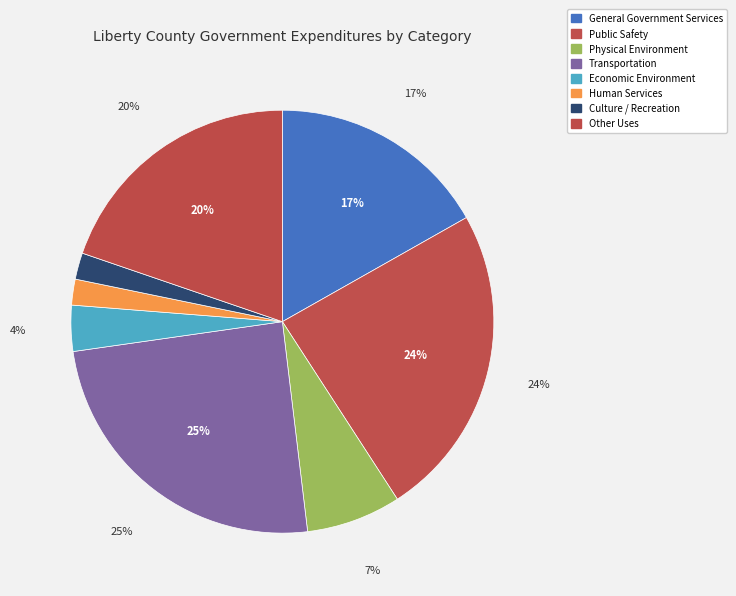

To the nearest percent, what percentage of the pie is Economic Environment?

4%